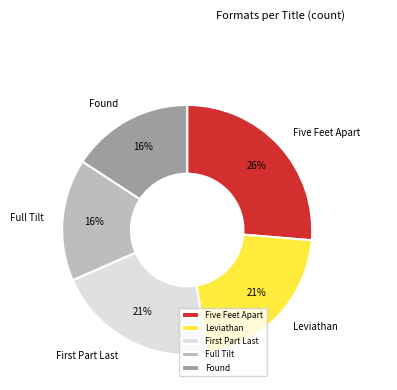

Is it true that Five Feet Apart is 37% of the pie?

False